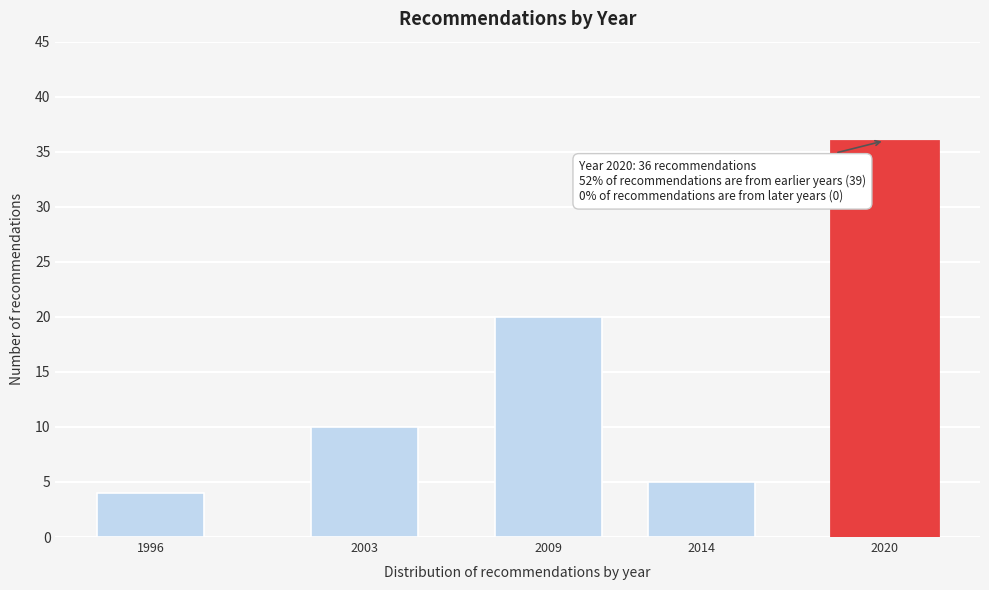

Reading right to left, transcribe all the data shown in this chart.

36	5	20	10	4